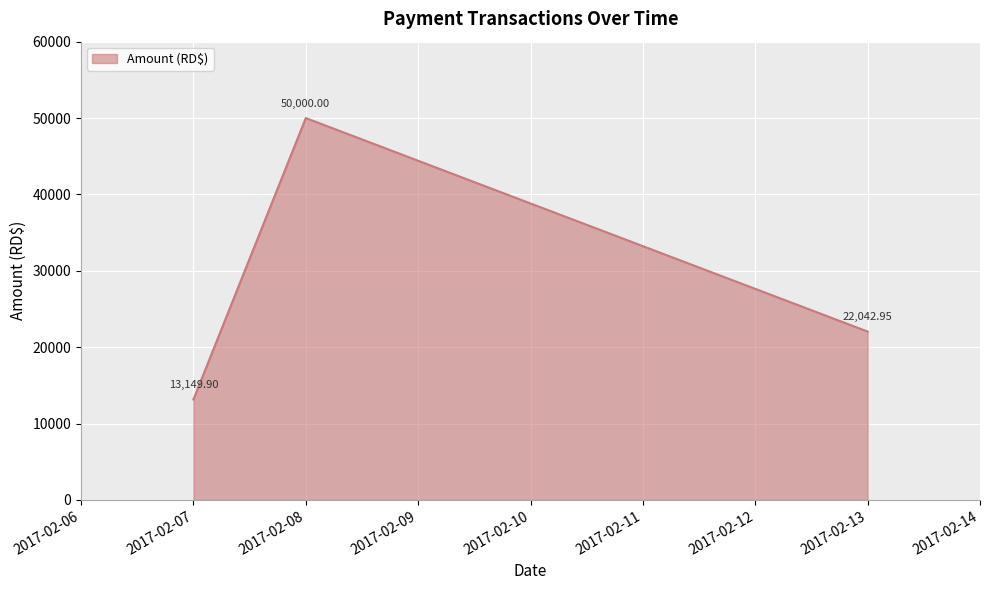

Approximately how many times larger is the value at 2017-02-13 compared to 2017-02-08?

0.4